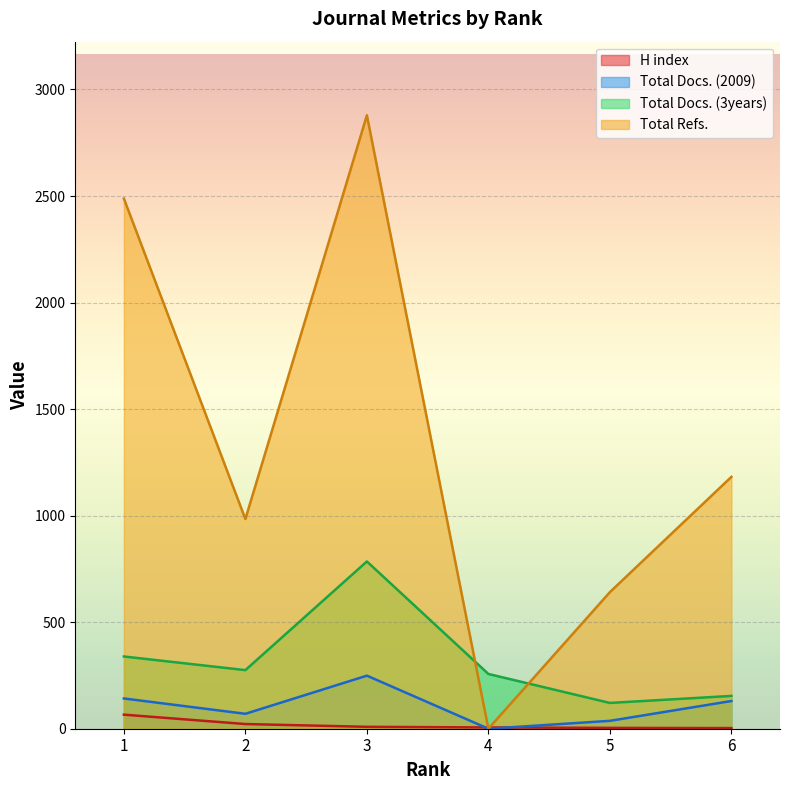

What is the difference between the H index values at 5 and 4?

2